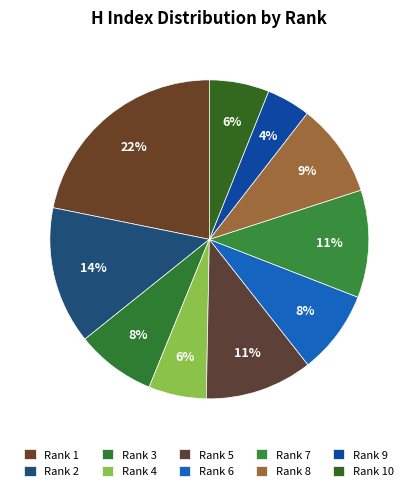

How many slices are in this pie chart?

10